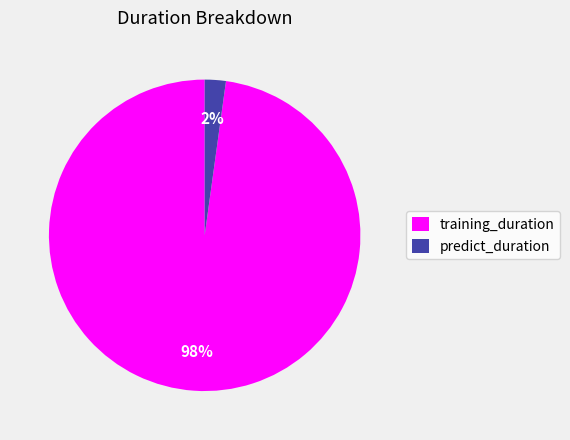

Between predict_duration and training_duration, which is larger?

training_duration